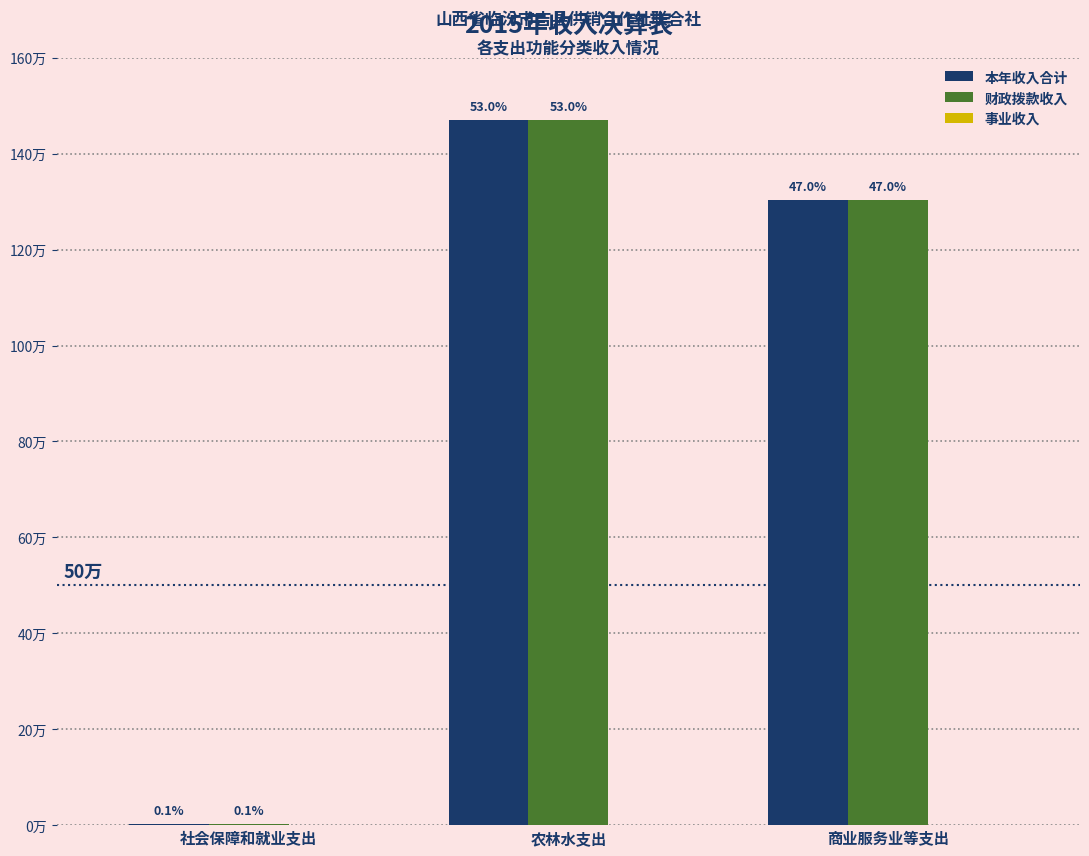

Are the bars horizontal?

No